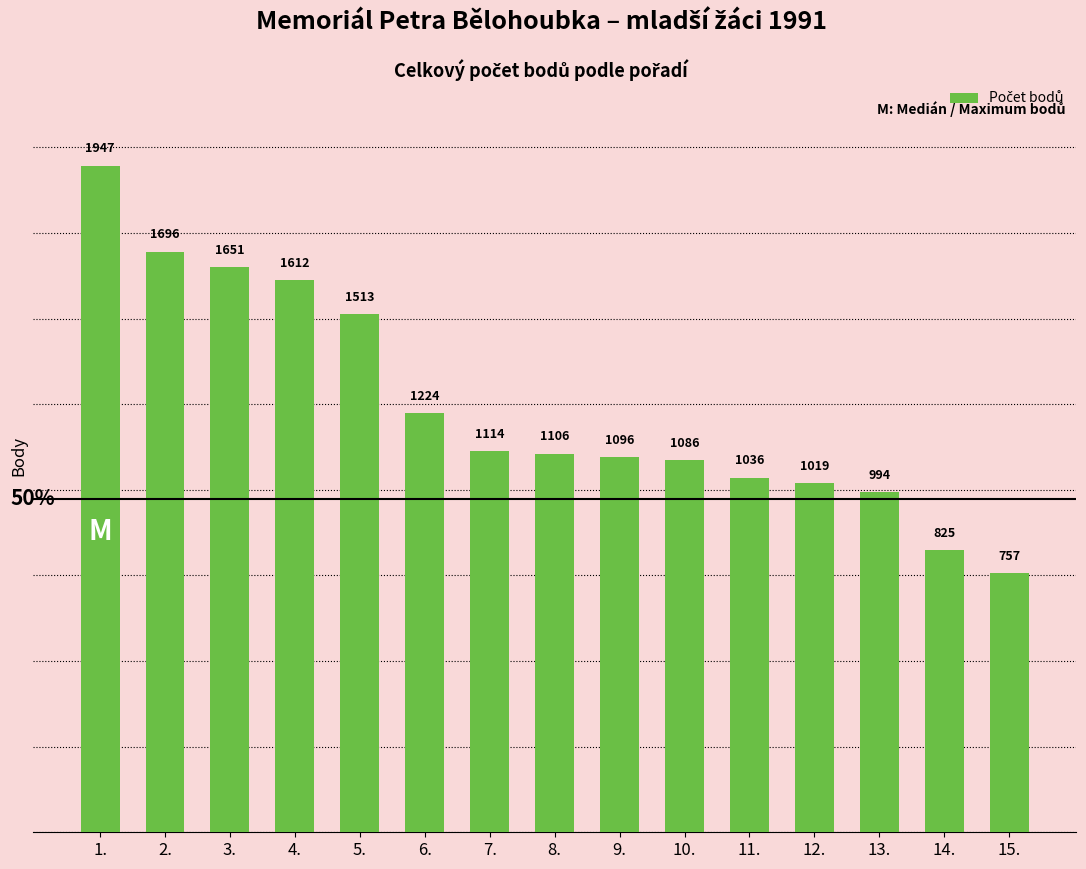

What is the value of the 1st bar from the left?

1947